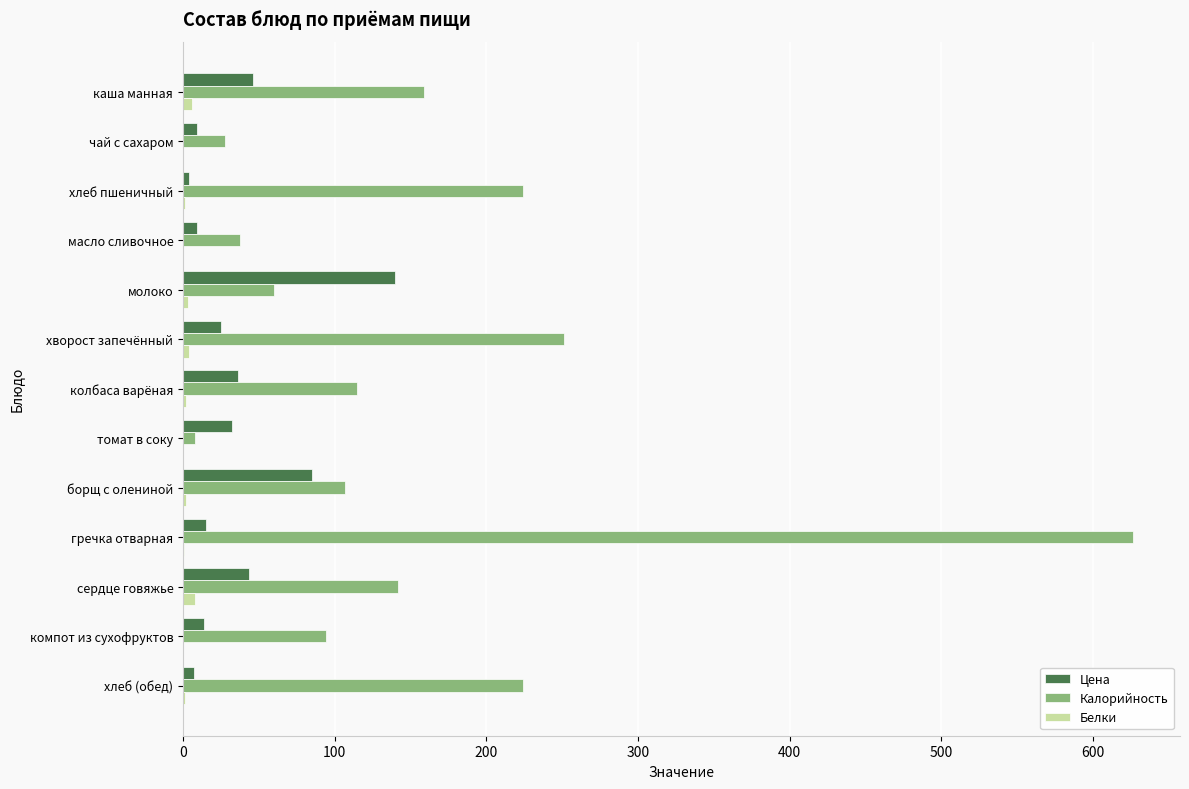

What is the sum of all Калорийность values?

2076.2